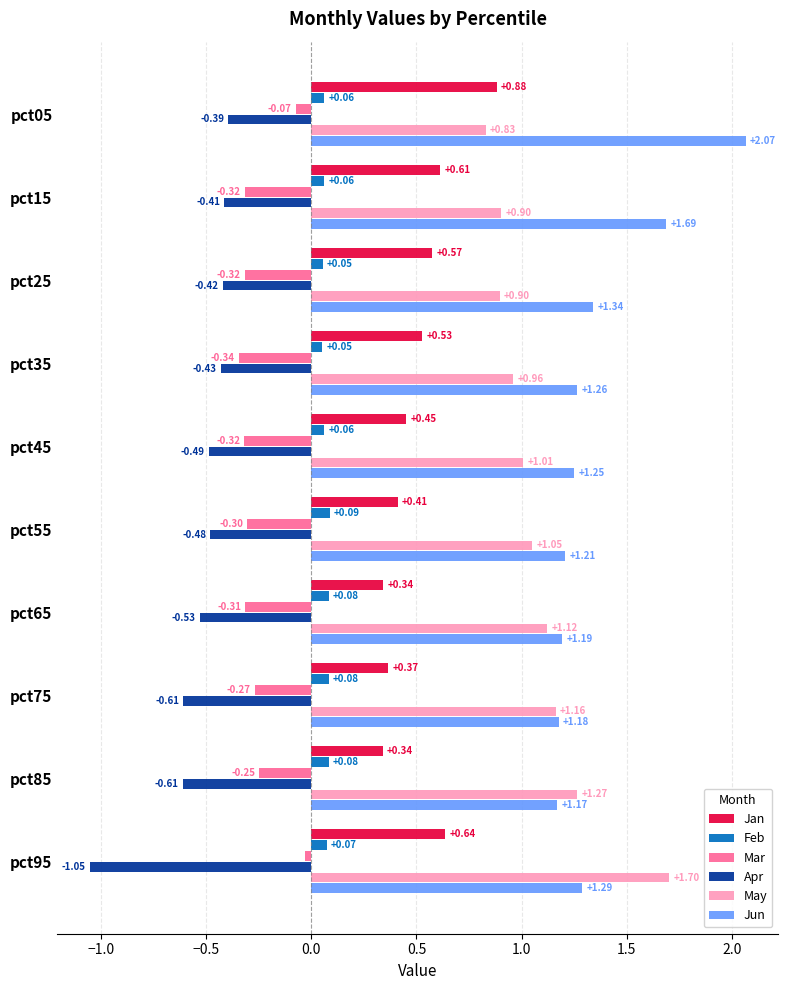

How many series are shown in this chart?

6